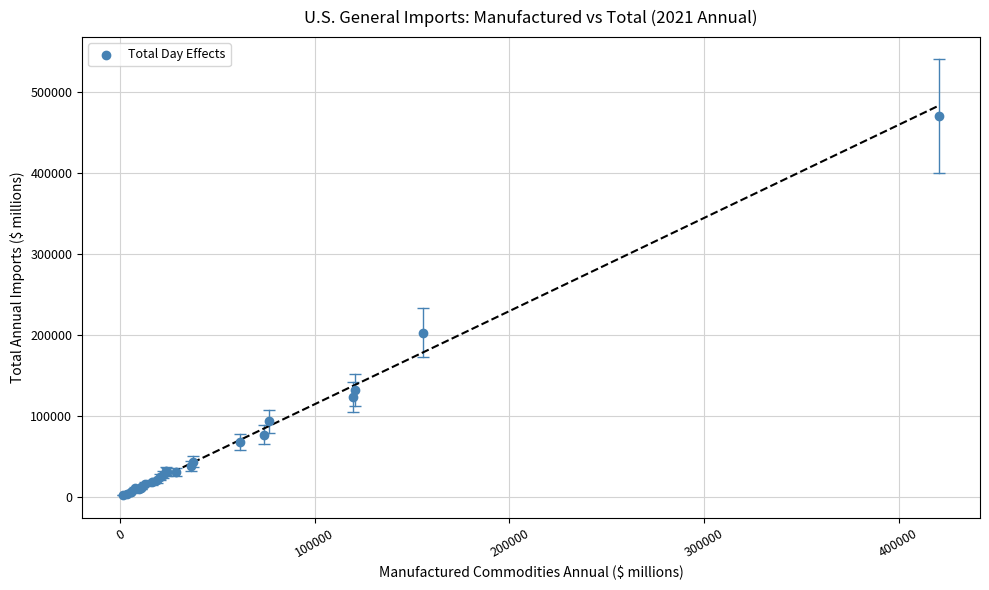

What Y value in the scatter plot is closest to 236651?

203137.5